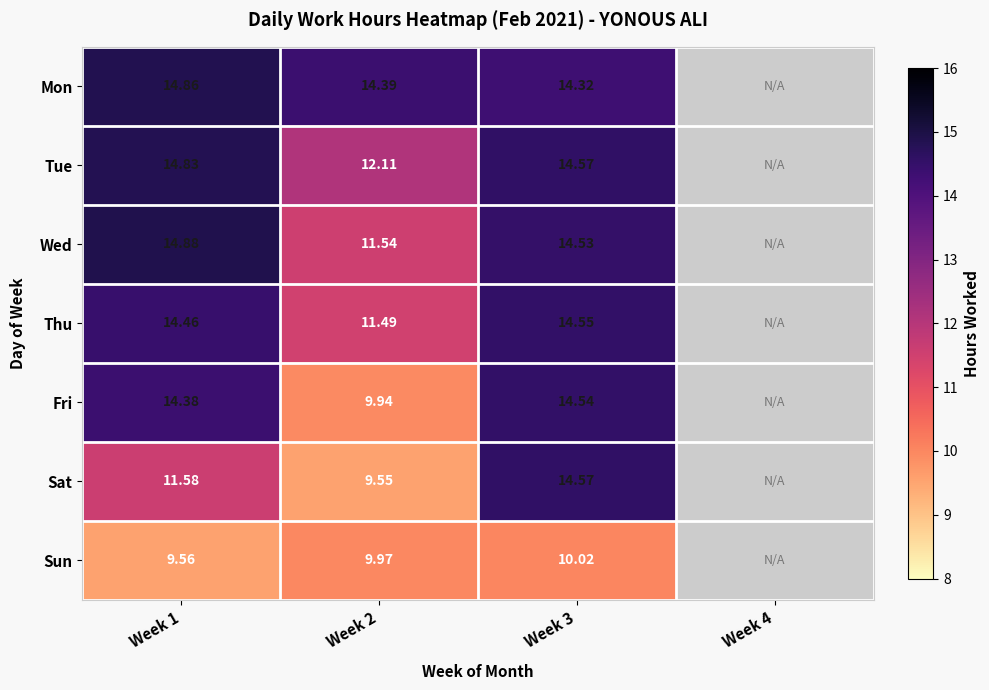

Is the value of Fri at Week 2 greater than the value of Thu at Week 1?

No